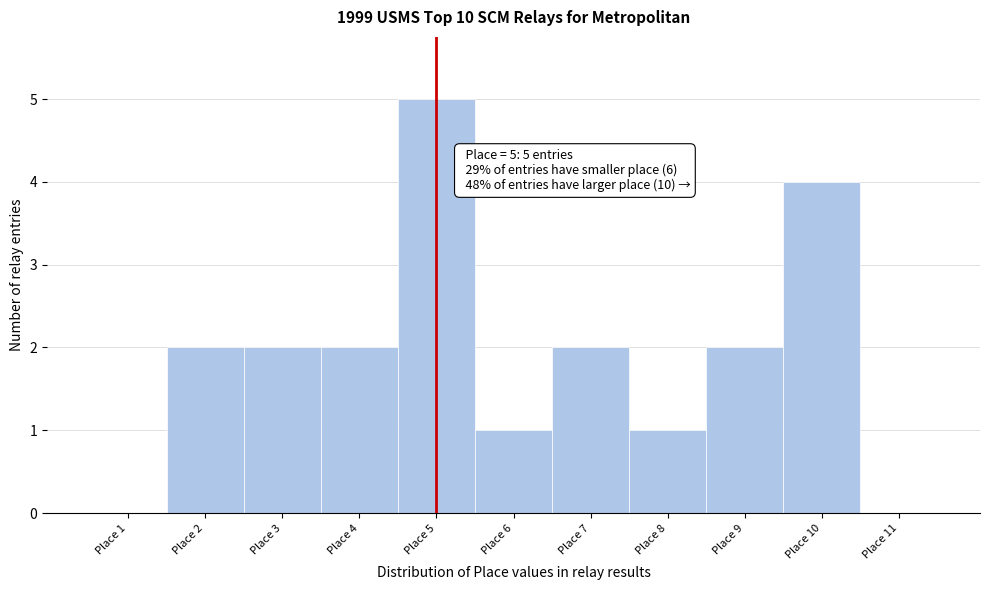

Over which range of the x-axis is the bar tallest?

4.5 to 5.5